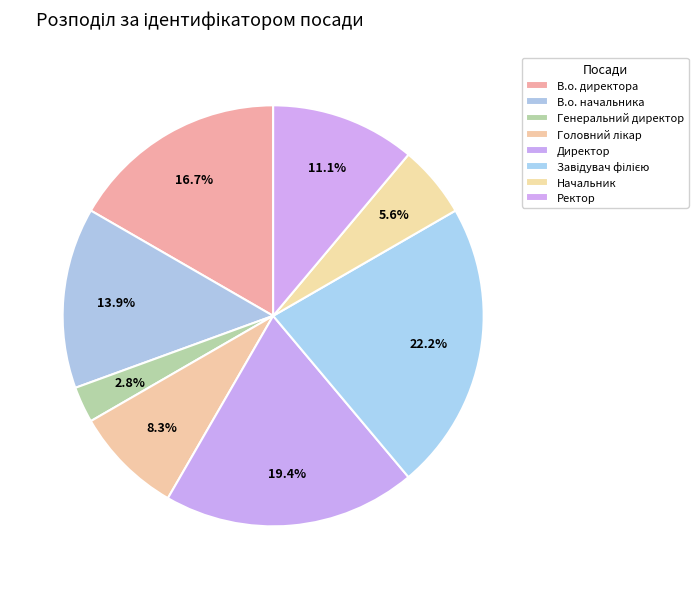

How many segments does this pie chart have?

8